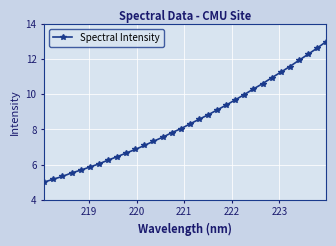

What is the greatest value displayed?

13.0